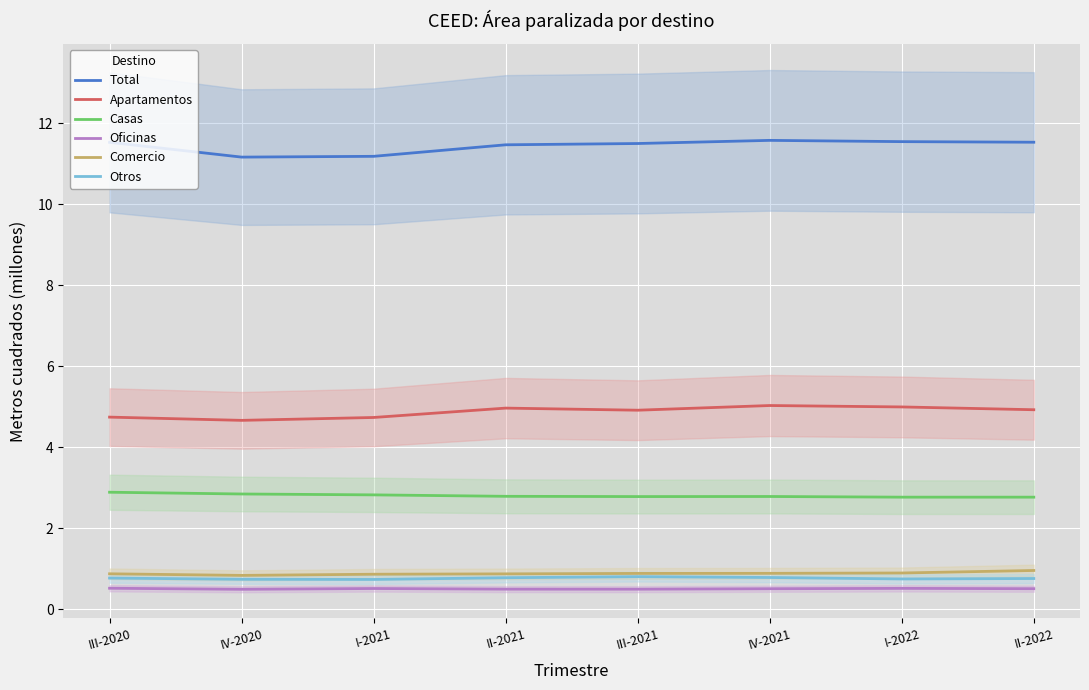

Between IV-2020 and II-2021, which series saw the biggest shift?

Total